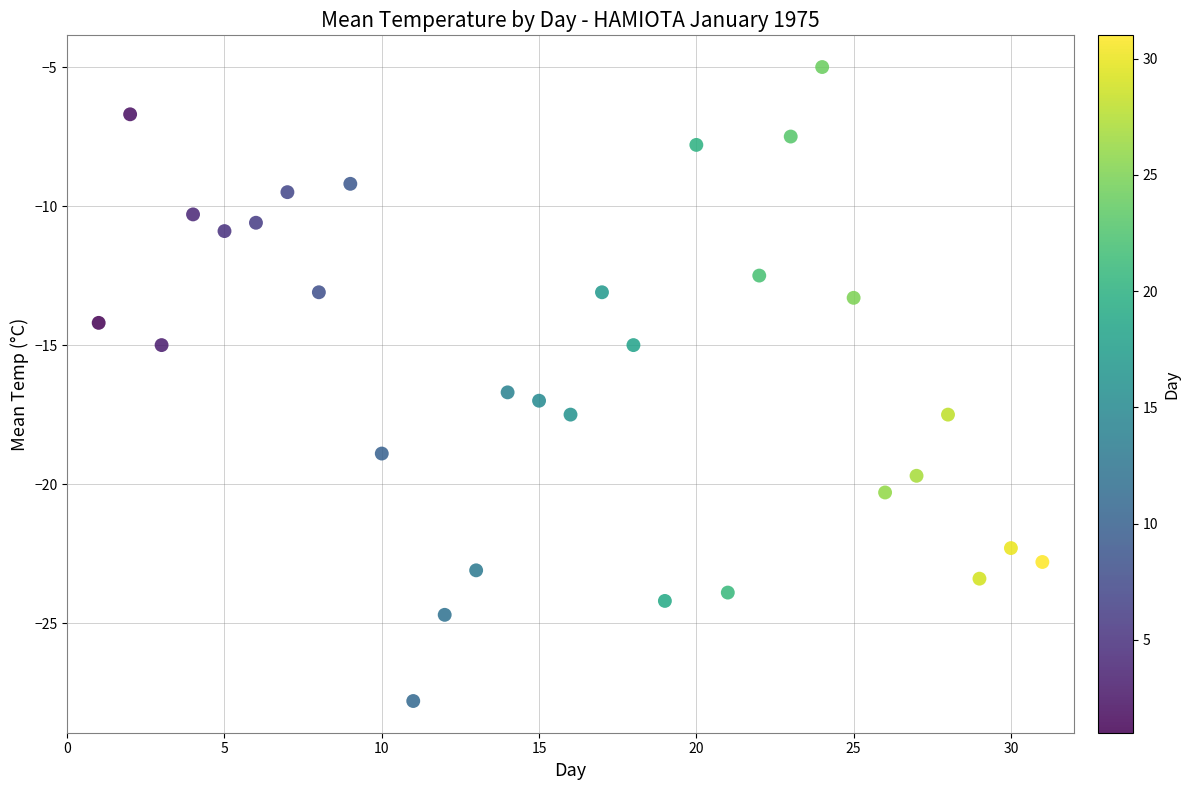

What is the range of Y values (max minus min)?

22.8